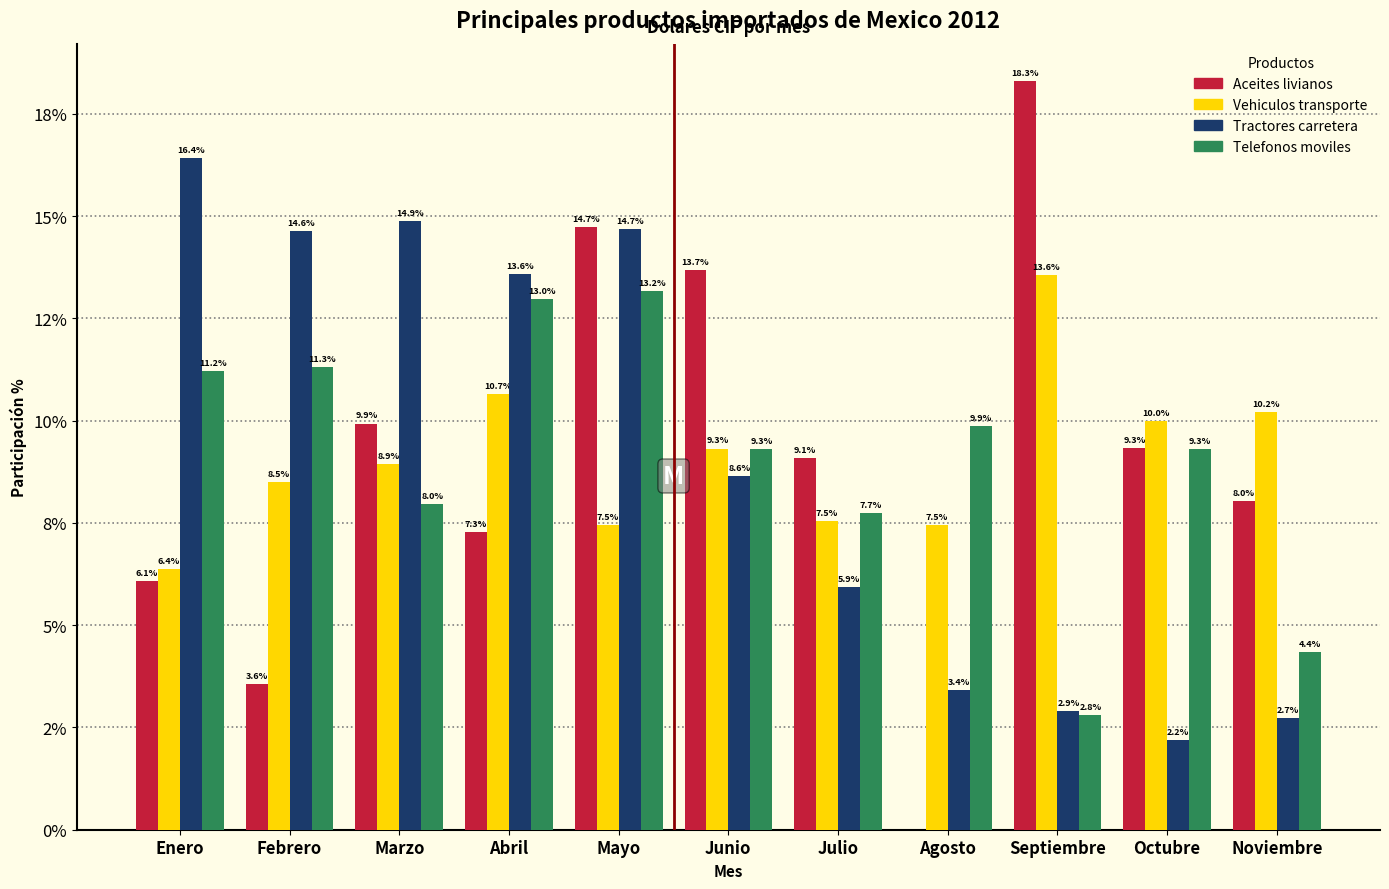

Does the chart contain stacked bars?

No